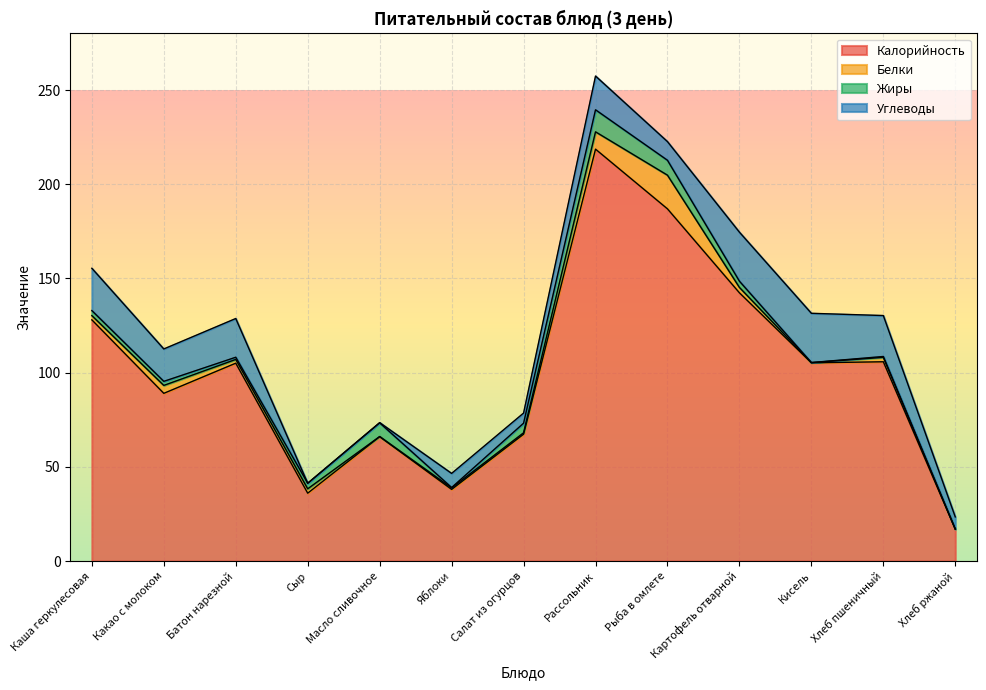

In Белки, how many points are lower than both neighbors (excluding endpoints)?

4